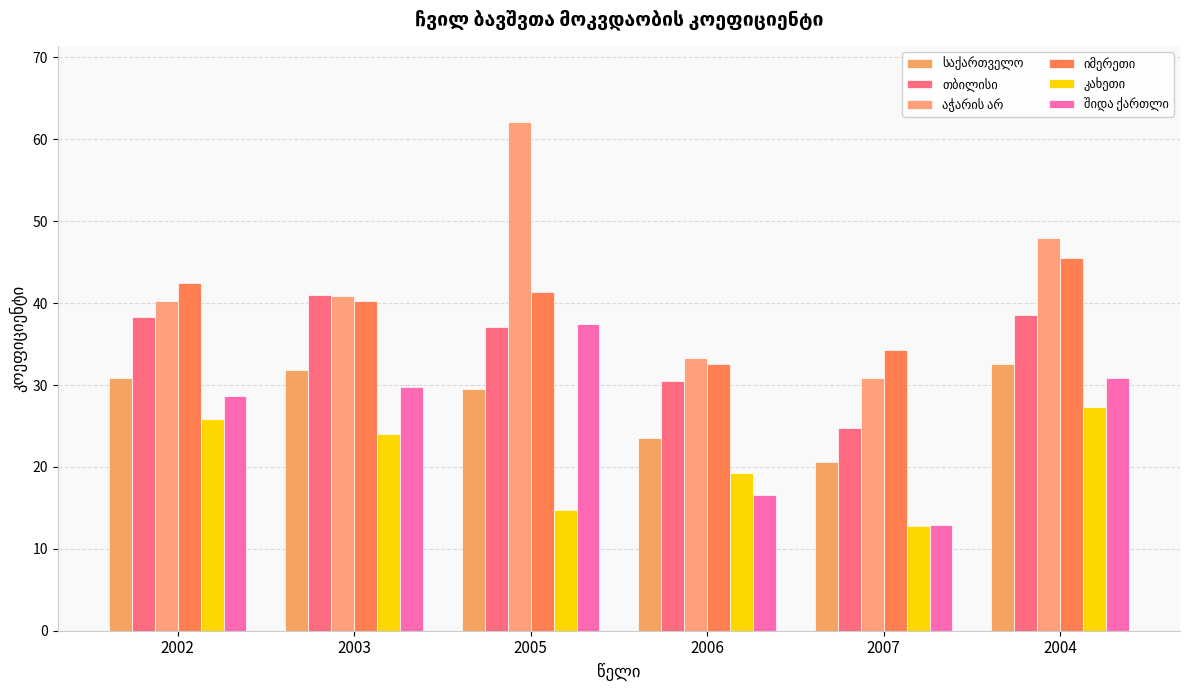

What is the total value across all series at 2006?

155.7